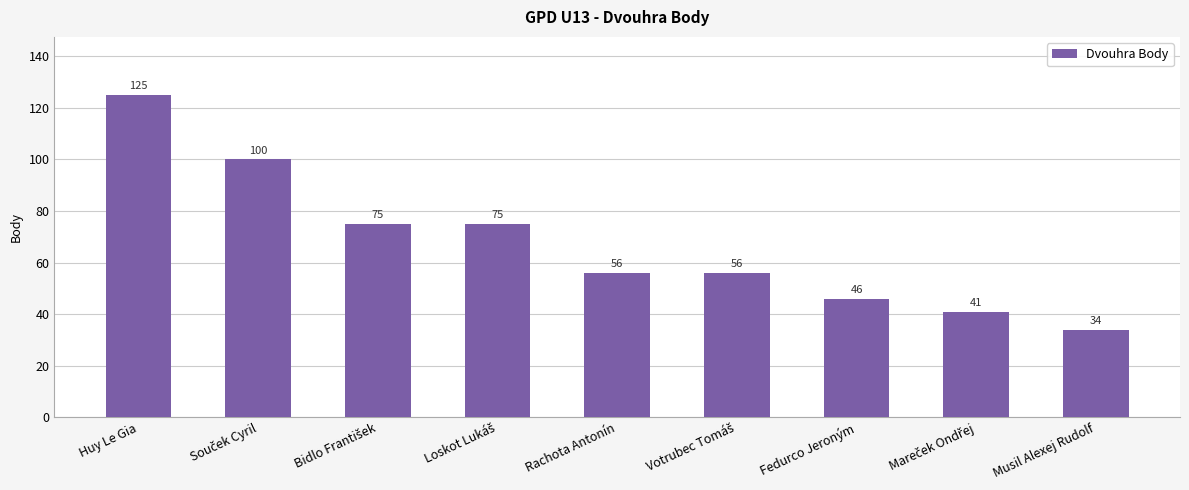

What is the maximum value shown in the chart?

125